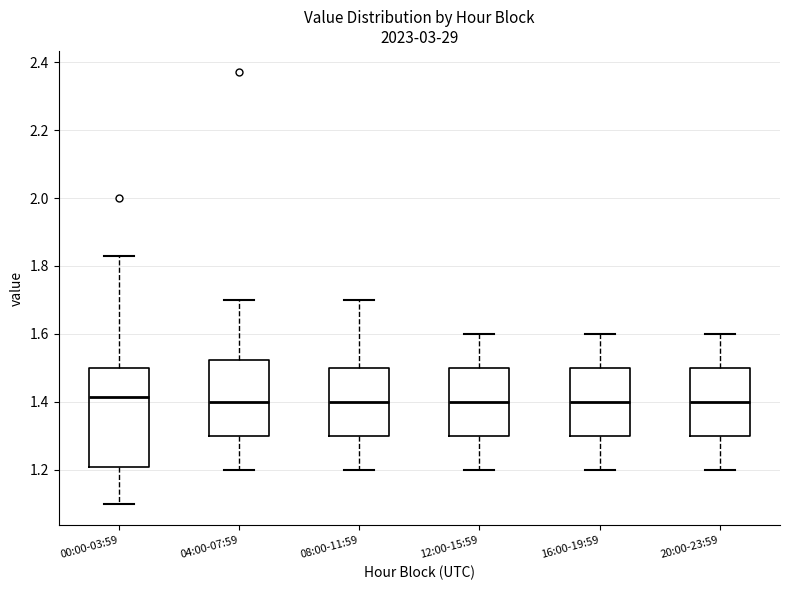

Reading left to right, read every box against the y-axis: the position of its median line, the range the box covers, and the ends of its whiskers. The values are not printed on the chart, so give them approximately, as read against the axis.

00:00-03:59: median 1.42, box 1.20 to 1.50, whiskers 1.10 to 1.84
04:00-07:59: median 1.40, box 1.30 to 1.52, whiskers 1.20 to 1.70
08:00-11:59: median 1.40, box 1.30 to 1.50, whiskers 1.20 to 1.70
12:00-15:59: median 1.40, box 1.30 to 1.50, whiskers 1.20 to 1.60
16:00-19:59: median 1.40, box 1.30 to 1.50, whiskers 1.20 to 1.60
20:00-23:59: median 1.40, box 1.30 to 1.50, whiskers 1.20 to 1.60